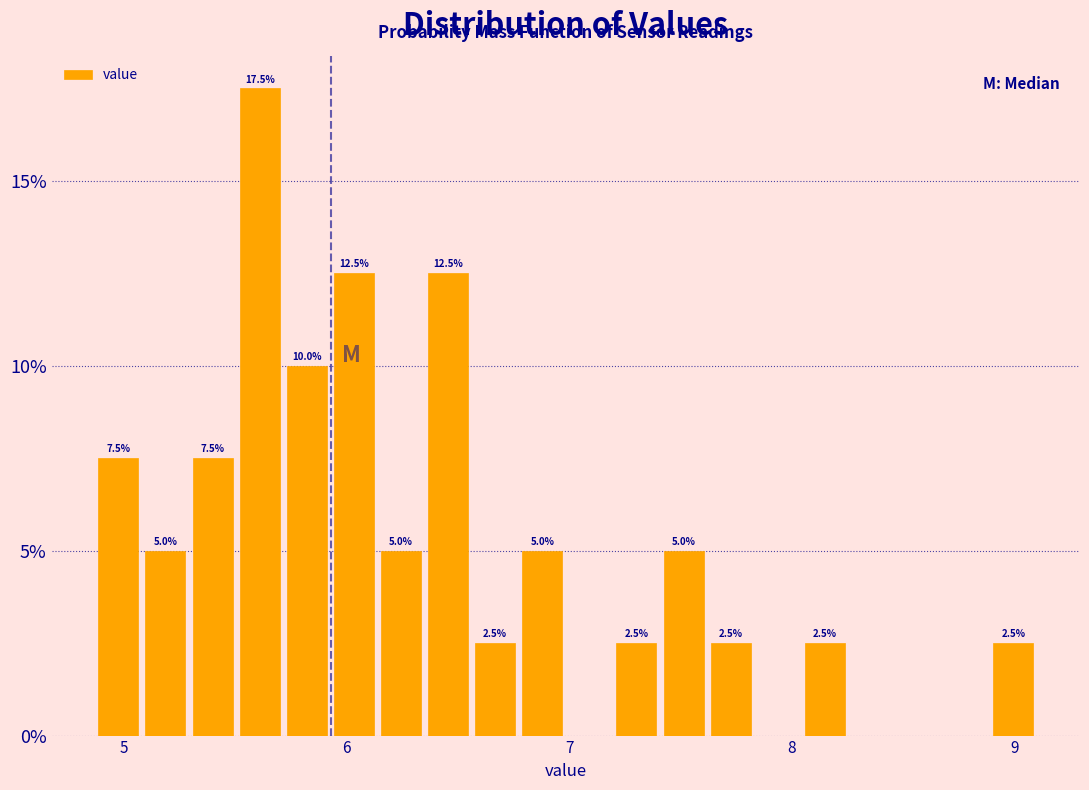

Read against the x-axis, roughly where is the centre of the tallest bar?

5.6